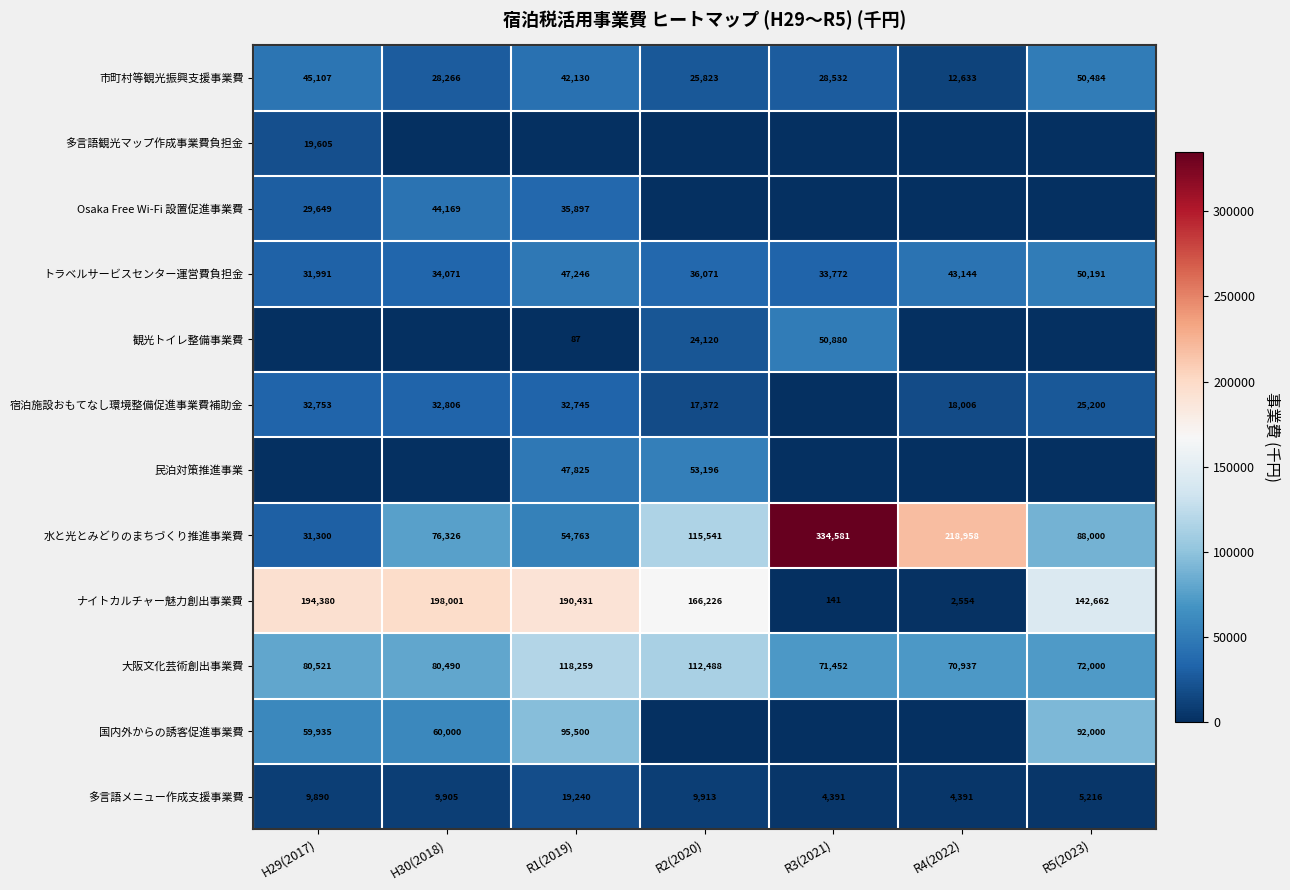

What is the difference between the 市町村等観光振興支援事業費 values at H29(2017) and R4(2022)?

32474